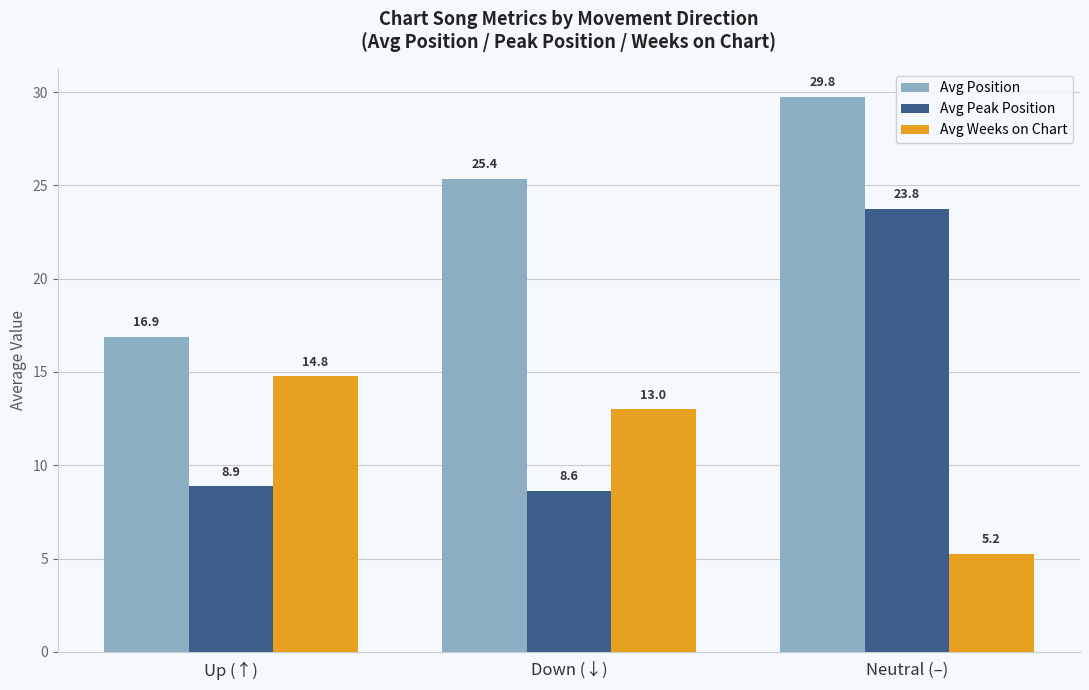

List the series in order of their peak value, lowest first.

Avg Weeks on Chart, Avg Peak Position, Avg Position